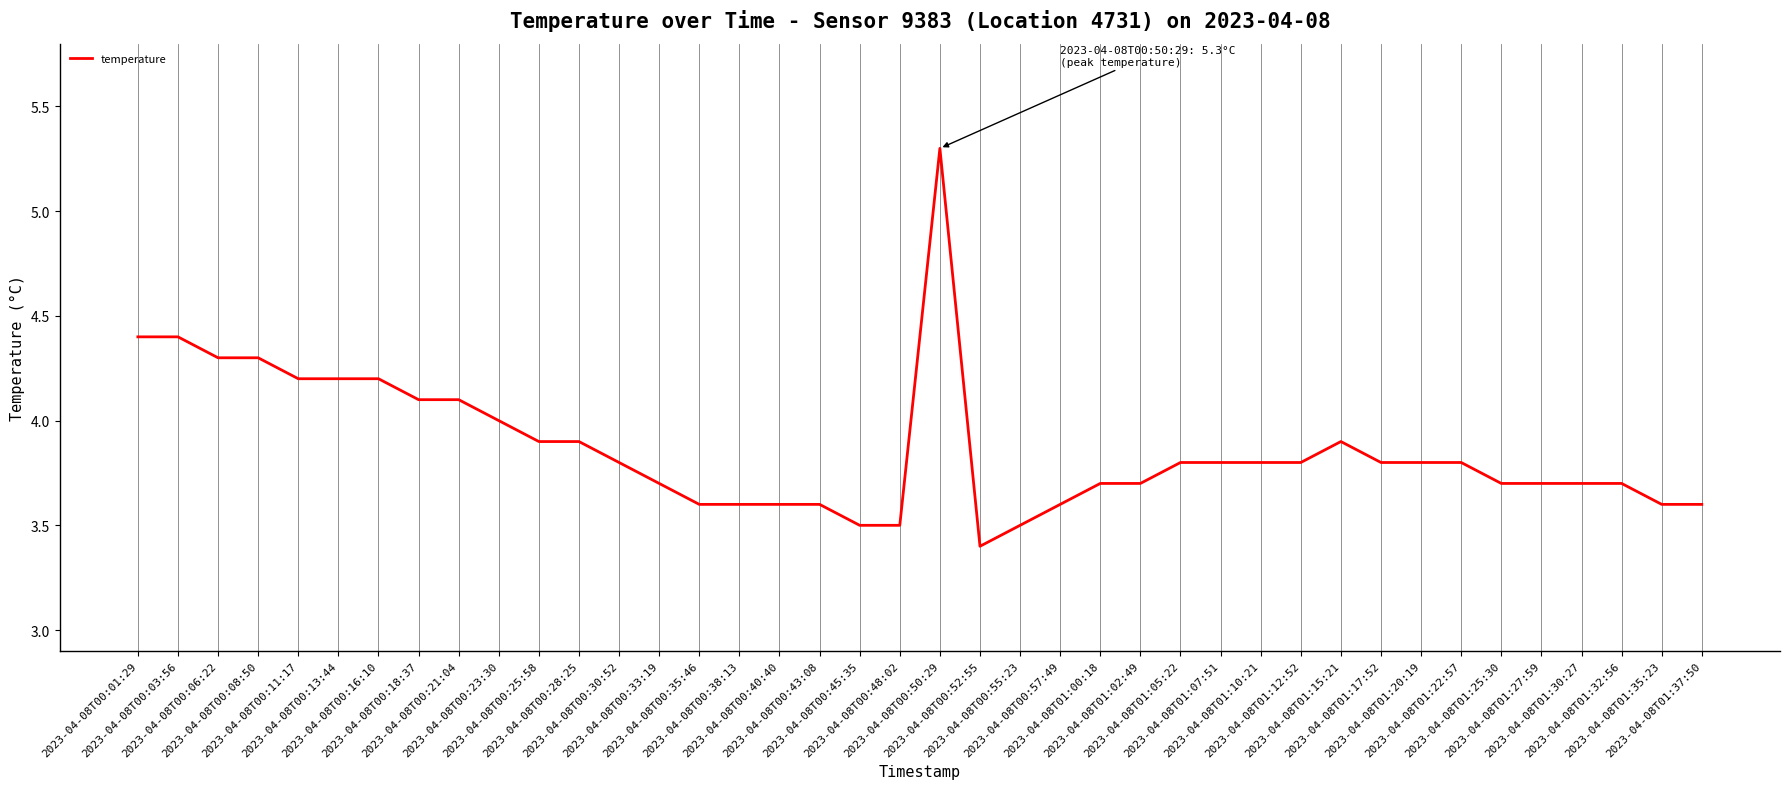

What is the minimum value shown in the chart?

3.4